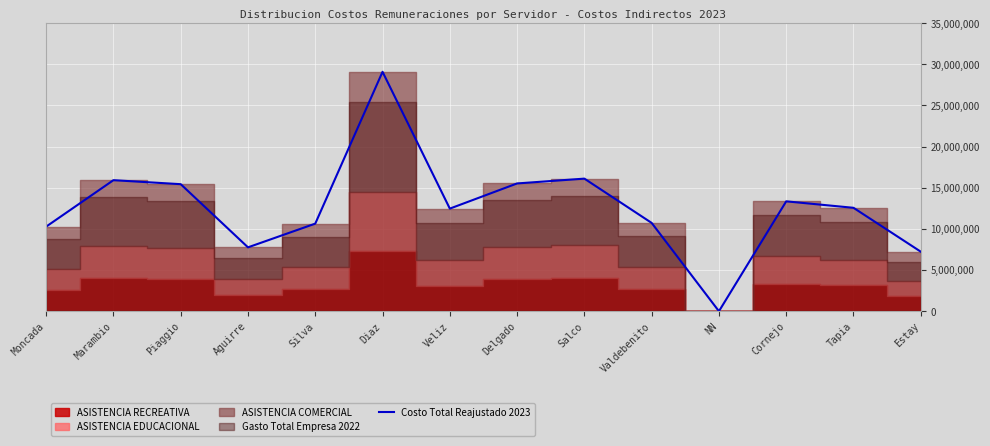

What is the change in value from Piaggio to Diaz?

+13654060.8